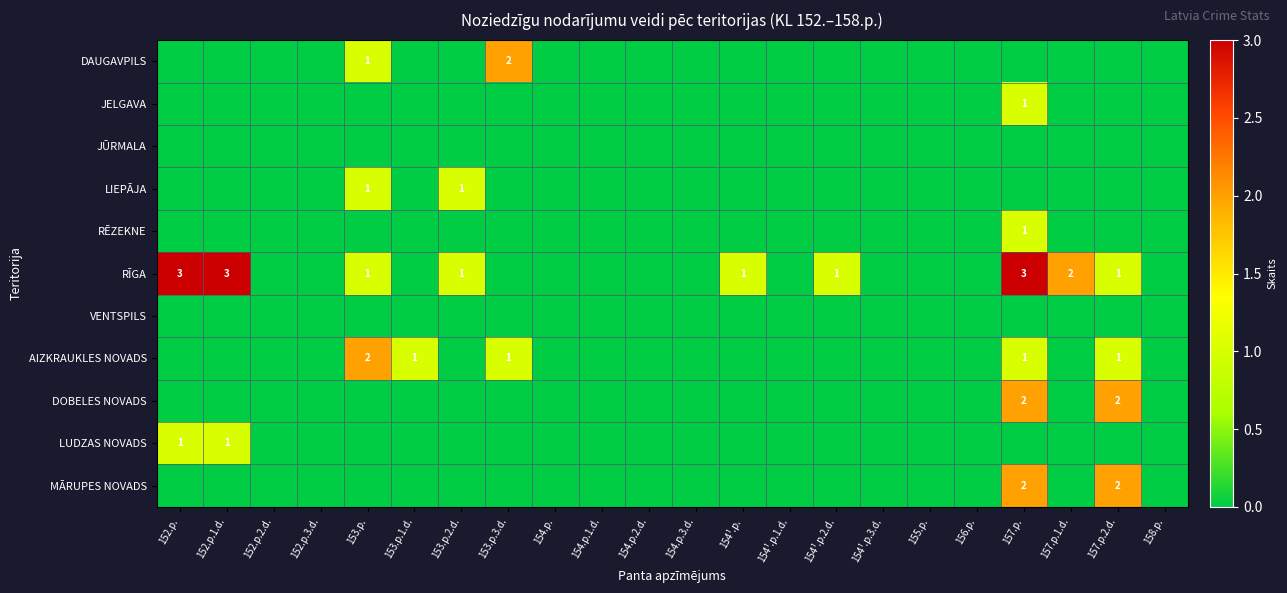

Is it true that AIZKRAUKLES NOVADS equals 0 at 154.p.?

True